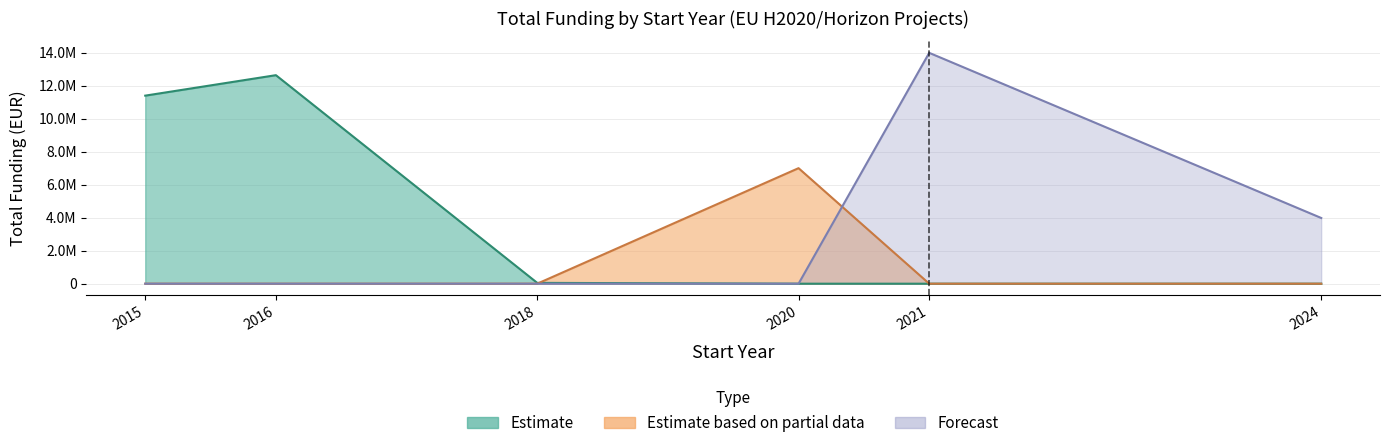

What is the sum of all values?

49043357